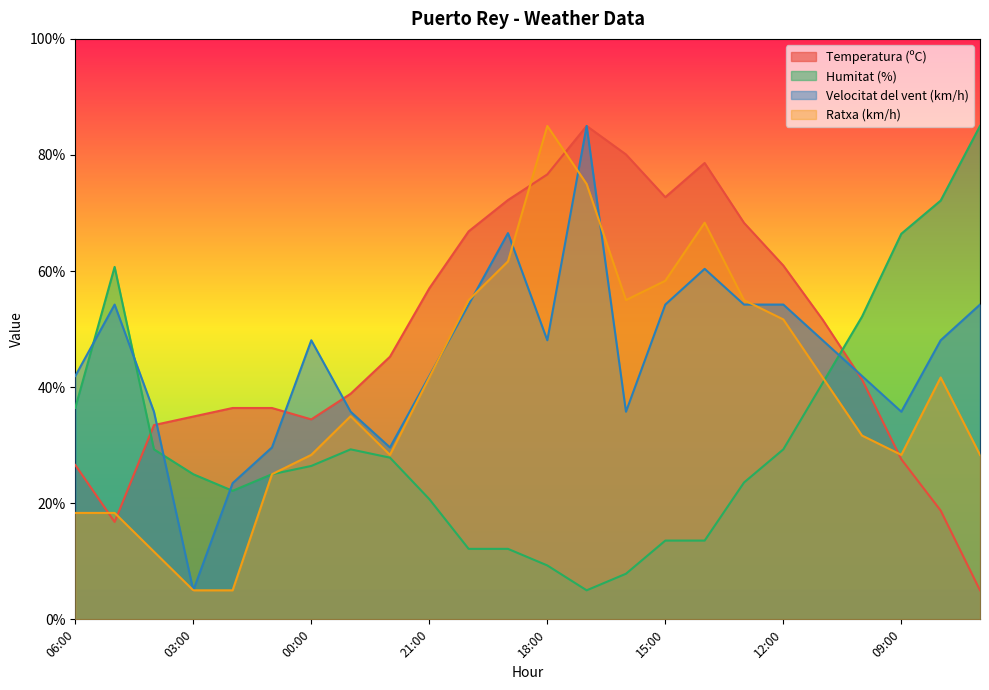

The Ratxa (km/h) series shows 18.3 at 05:00. True or false?

True